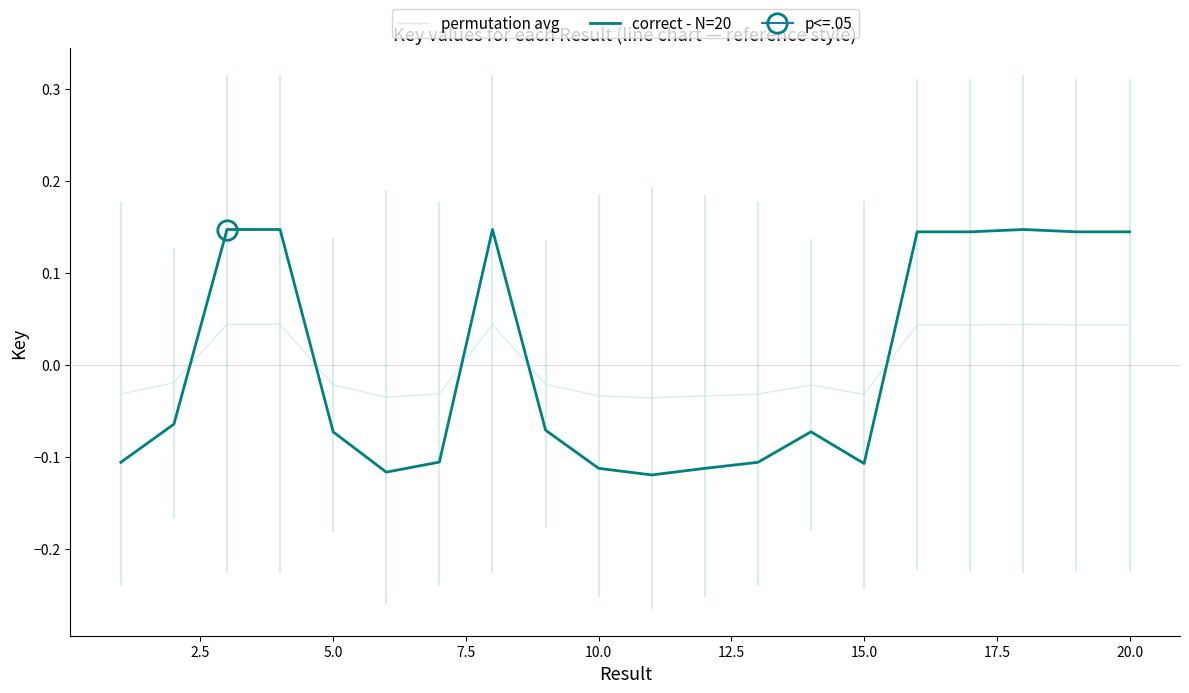

How many series are shown in this chart?

2